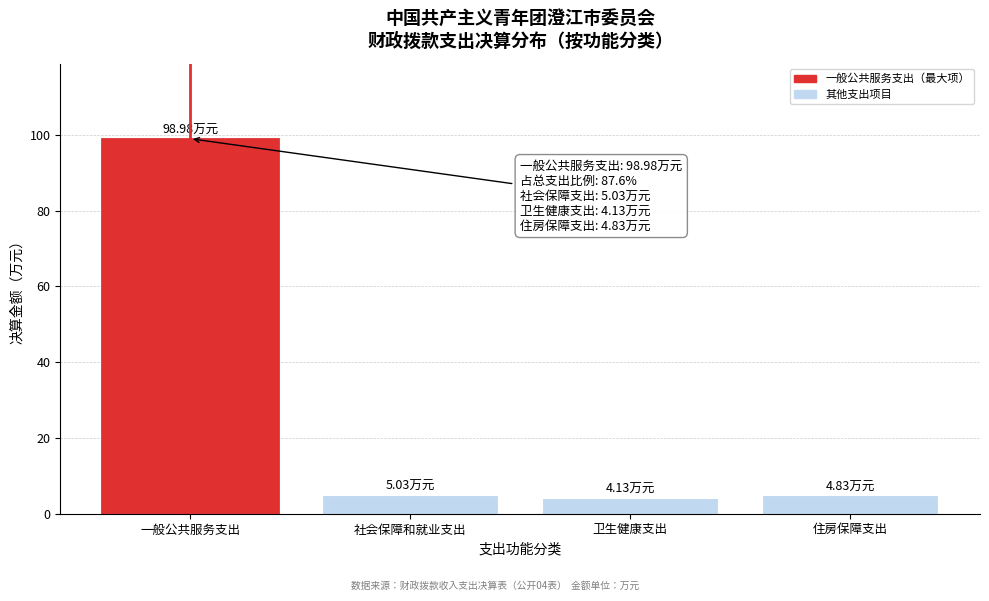

What is the label of the 2nd bar from the right?

卫生健康支出